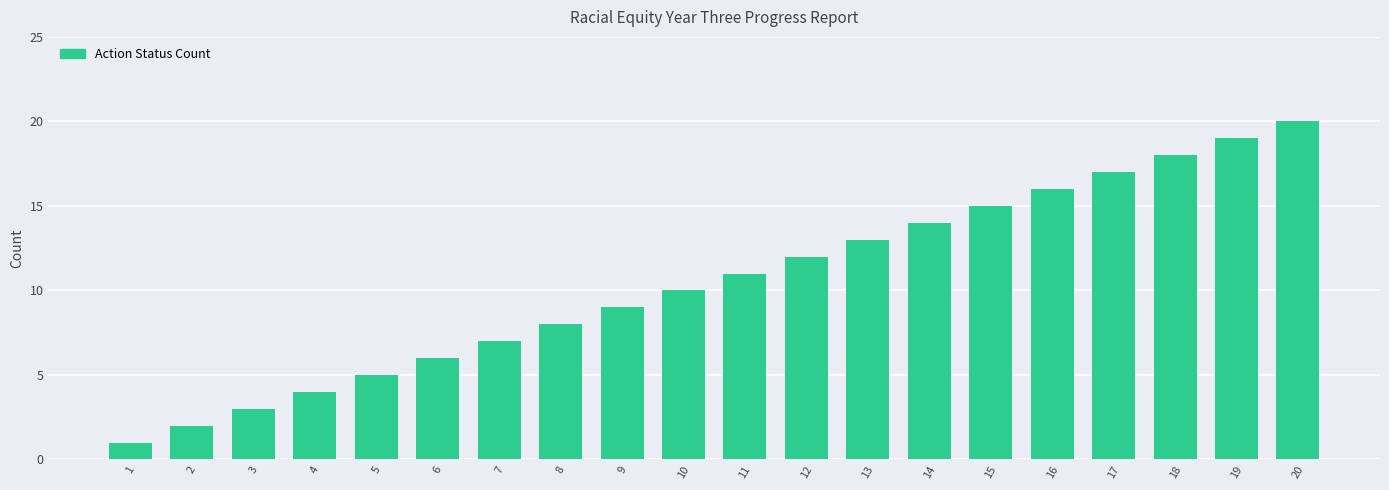

What is the greatest value displayed?

20